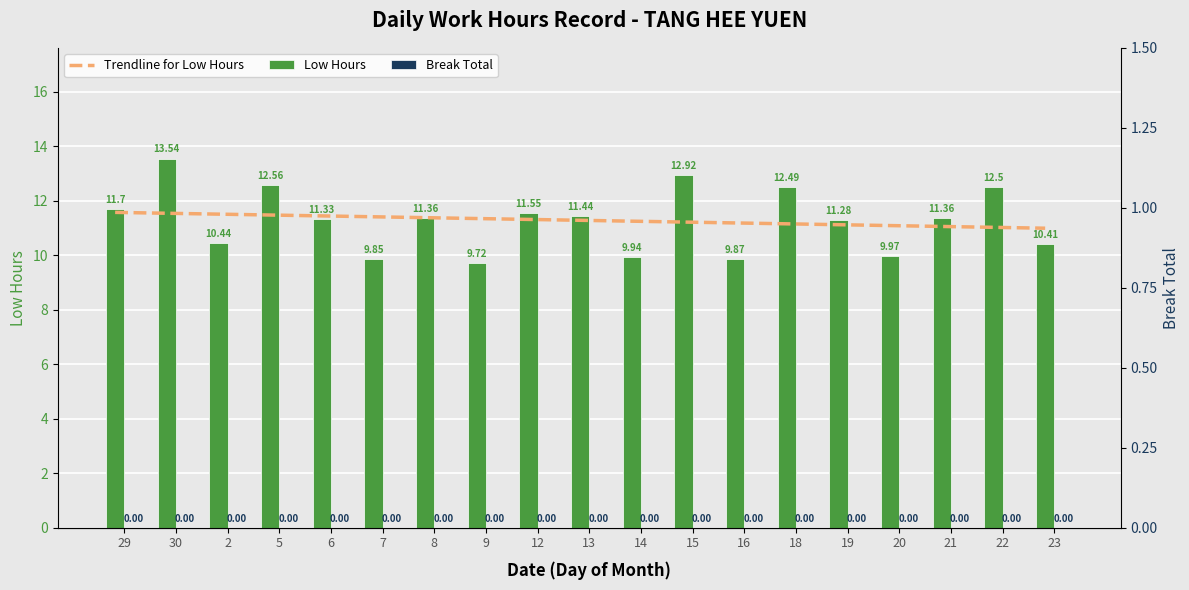

Between 22 and 23, which series saw the biggest shift?

Low Hours